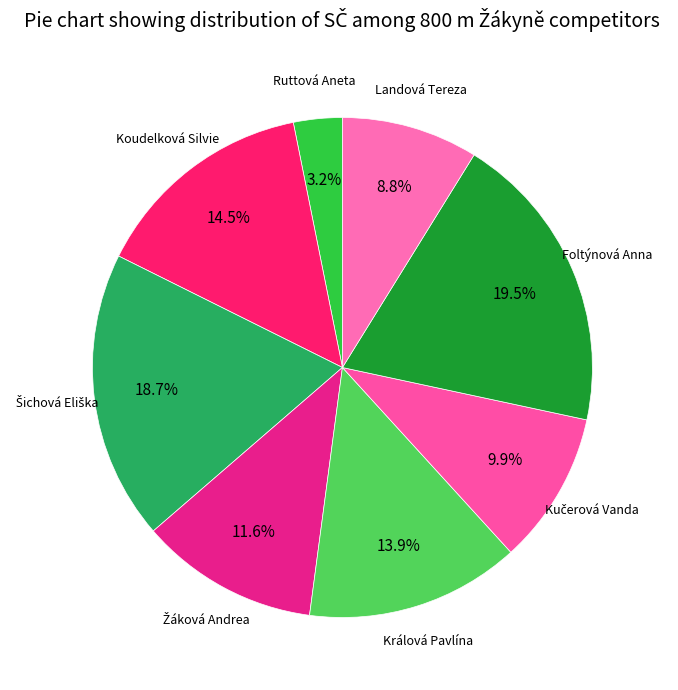

Count the number of slices in the pie.

8